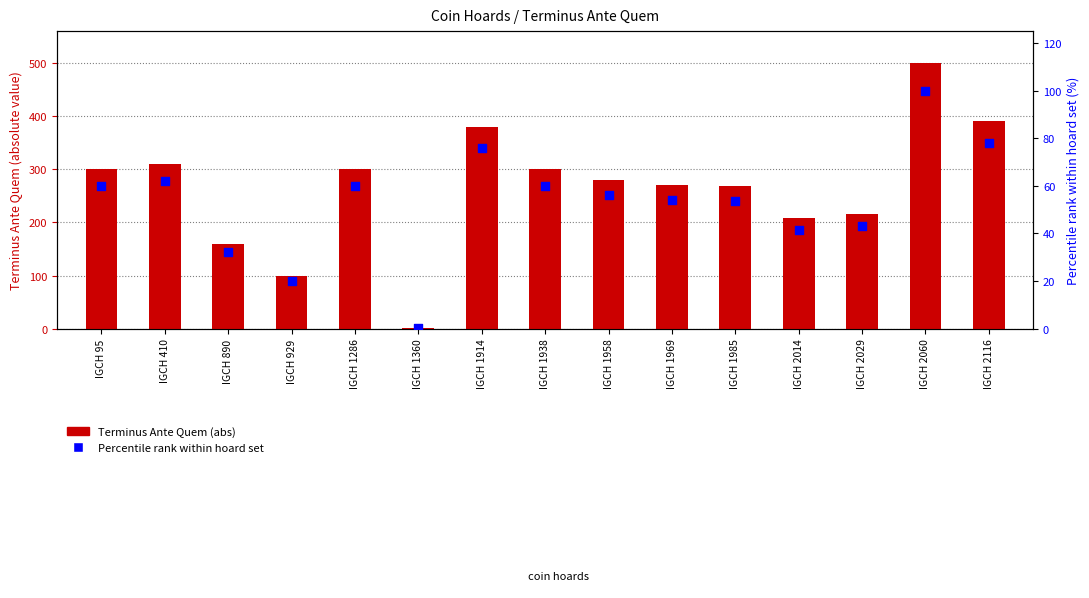

Which series contains the lowest Y value?

Percentile rank within hoard set